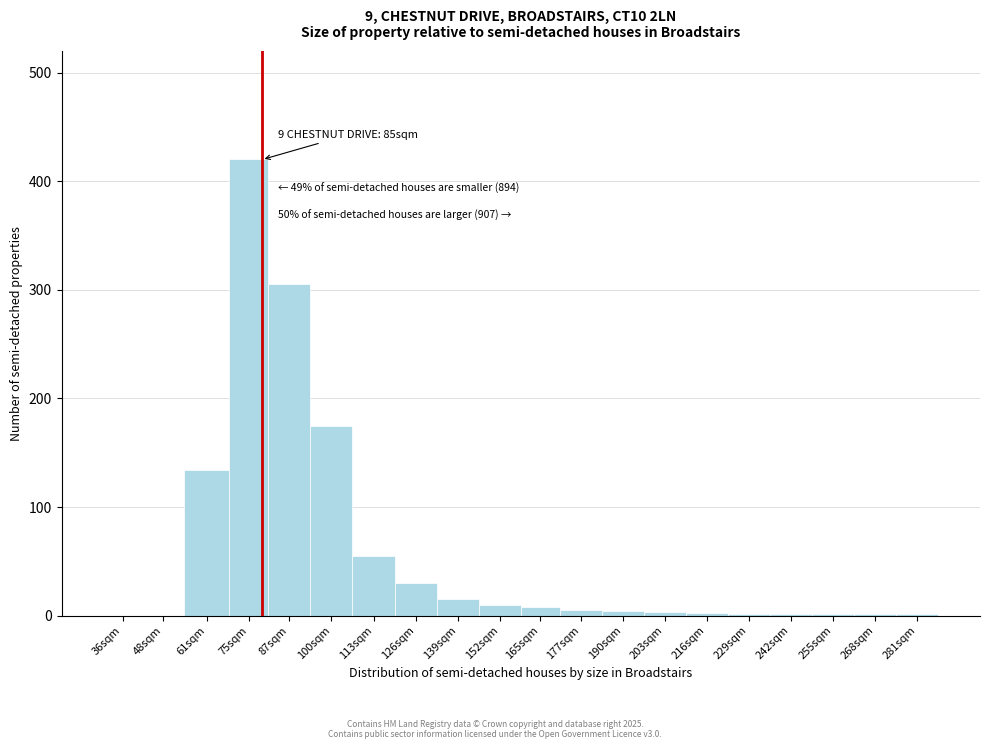

What is the sum of the values at 48sqm and 100sqm?

175